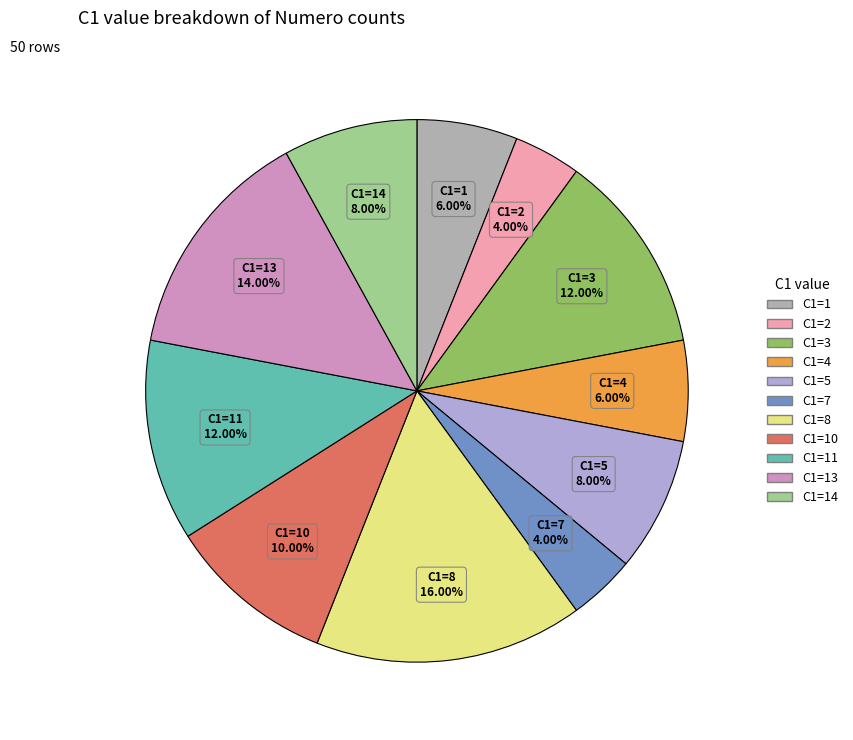

Does any single category account for the majority?

No